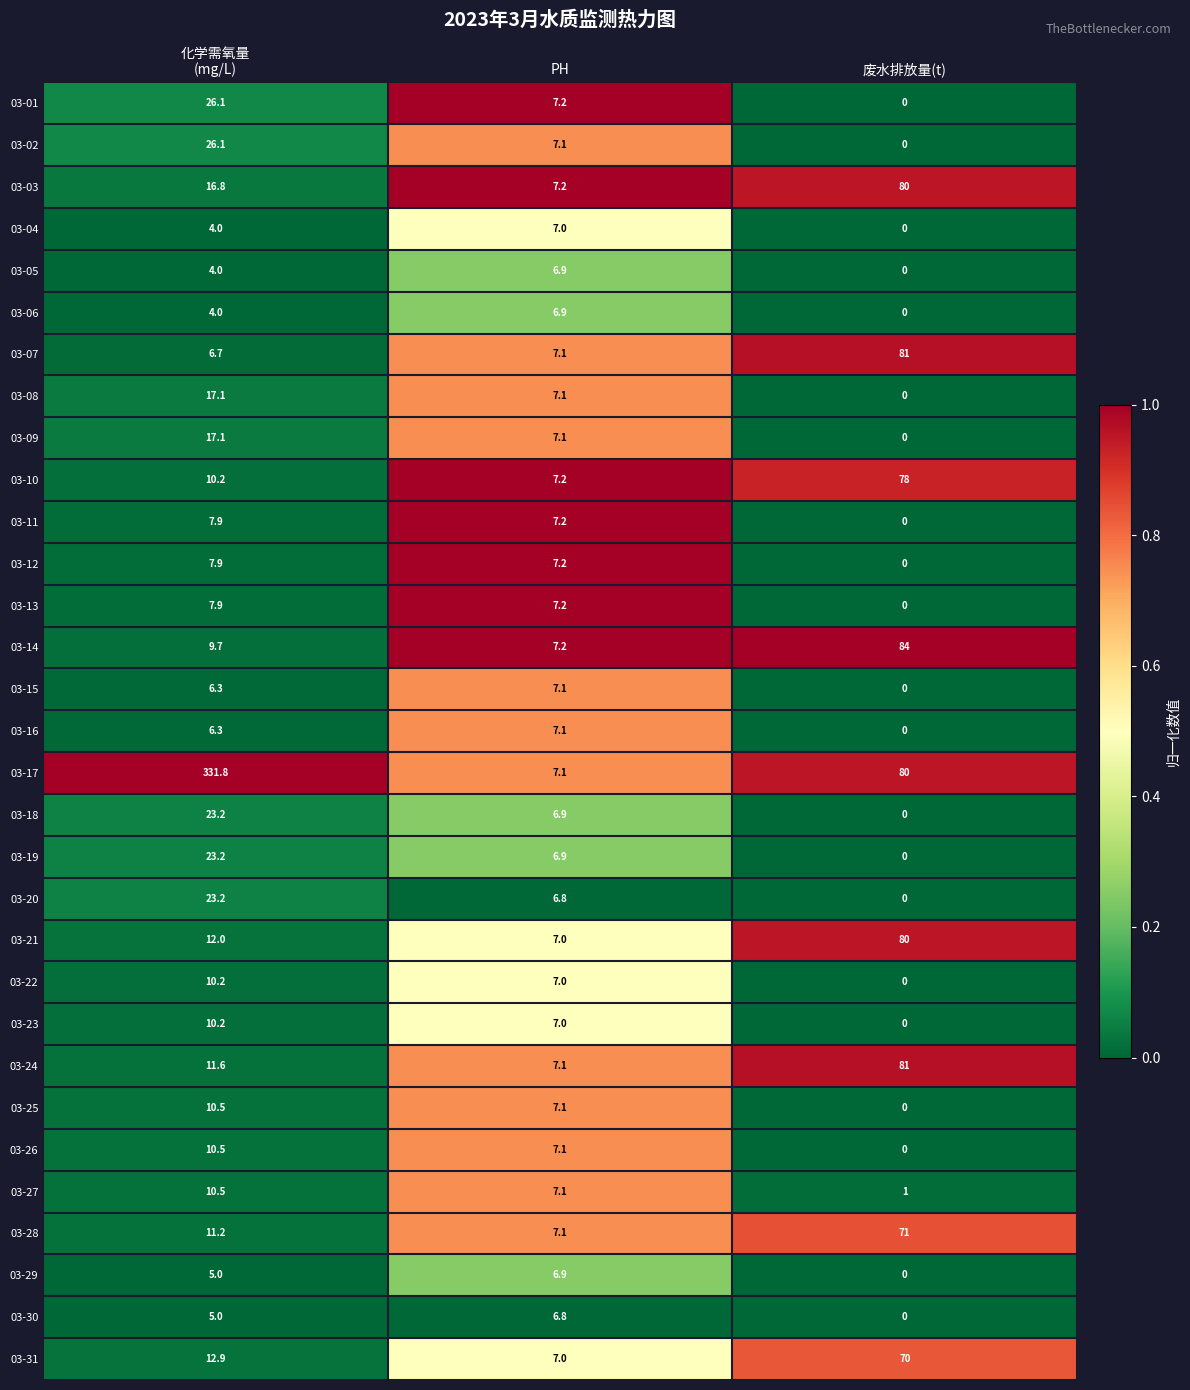

What is the difference between the second highest and minimum values in the 03-05 series?

4.0